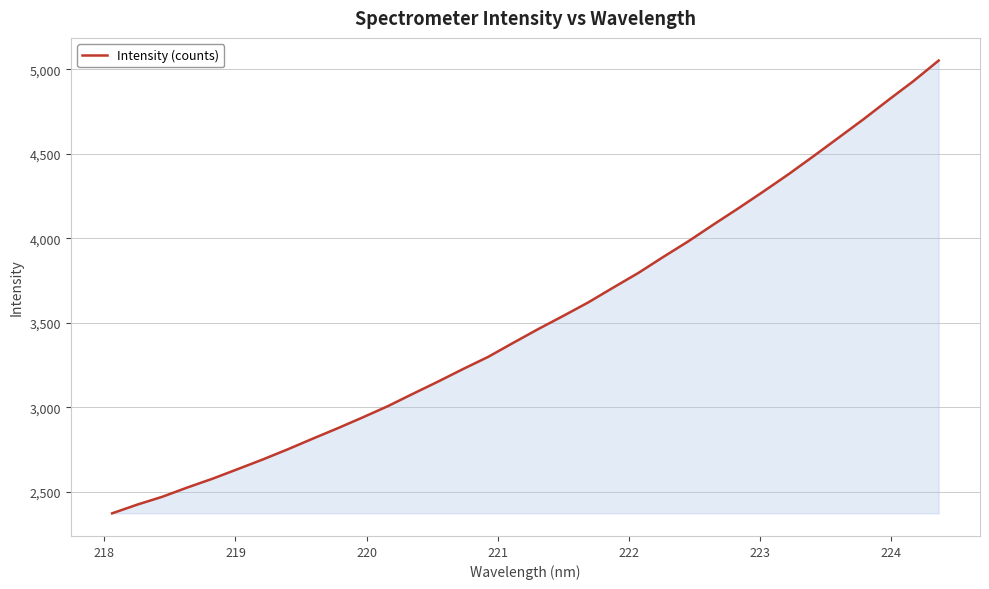

What is the difference between the maximum and minimum values?

2678.6